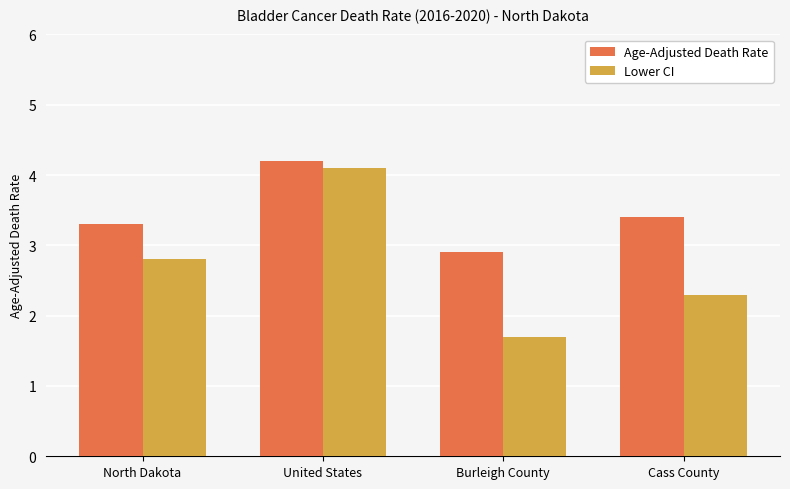

Which category has the highest value in the Age-Adjusted Death Rate series?

United States